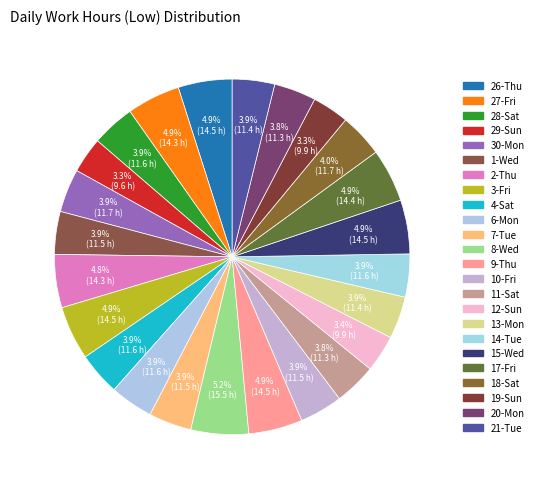

To the nearest percent, what portion does 7-Tue represent?

4%